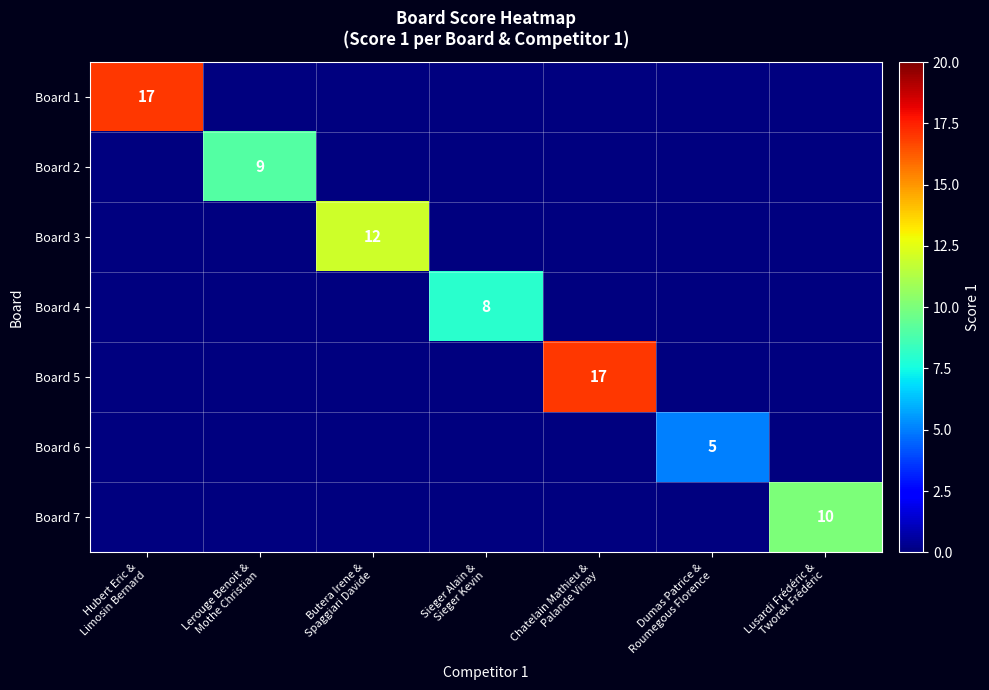

What is the total value across all series at Butera Irene &
Spaggiari Davide?

12